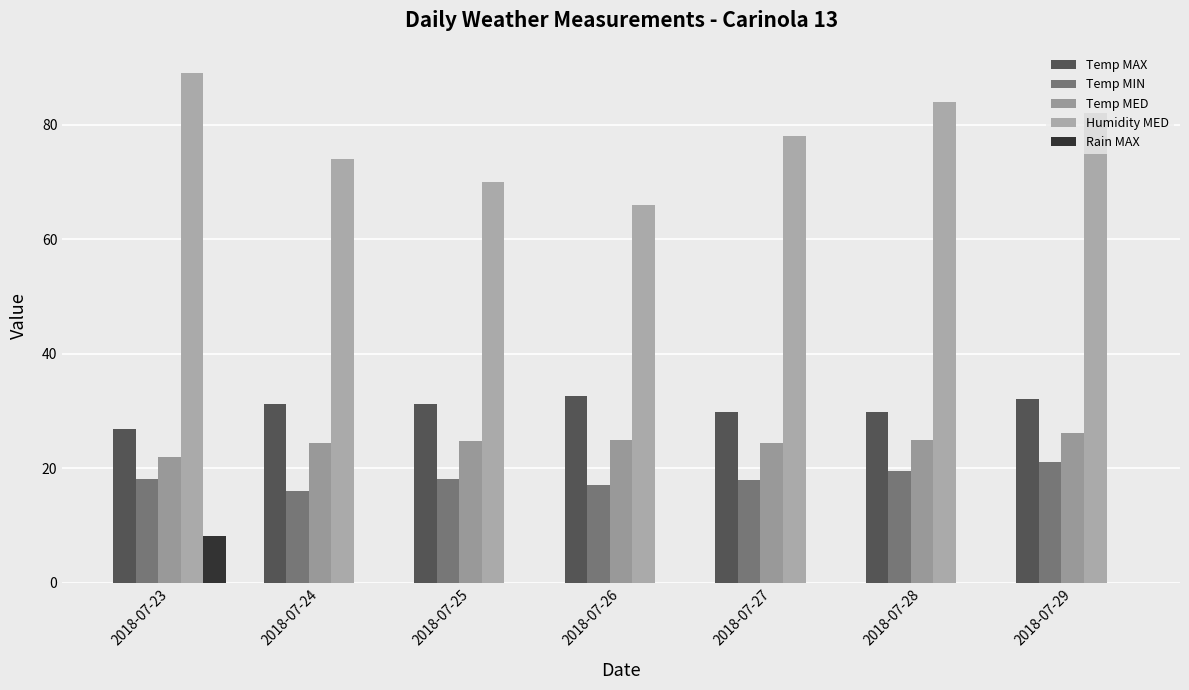

Read the Temp MED value at 2018-07-28.

24.9